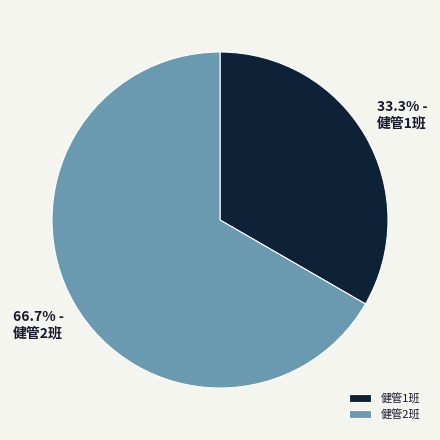

To the nearest percent, what is the combined percentage of 健管2班 and 健管1班?

100%